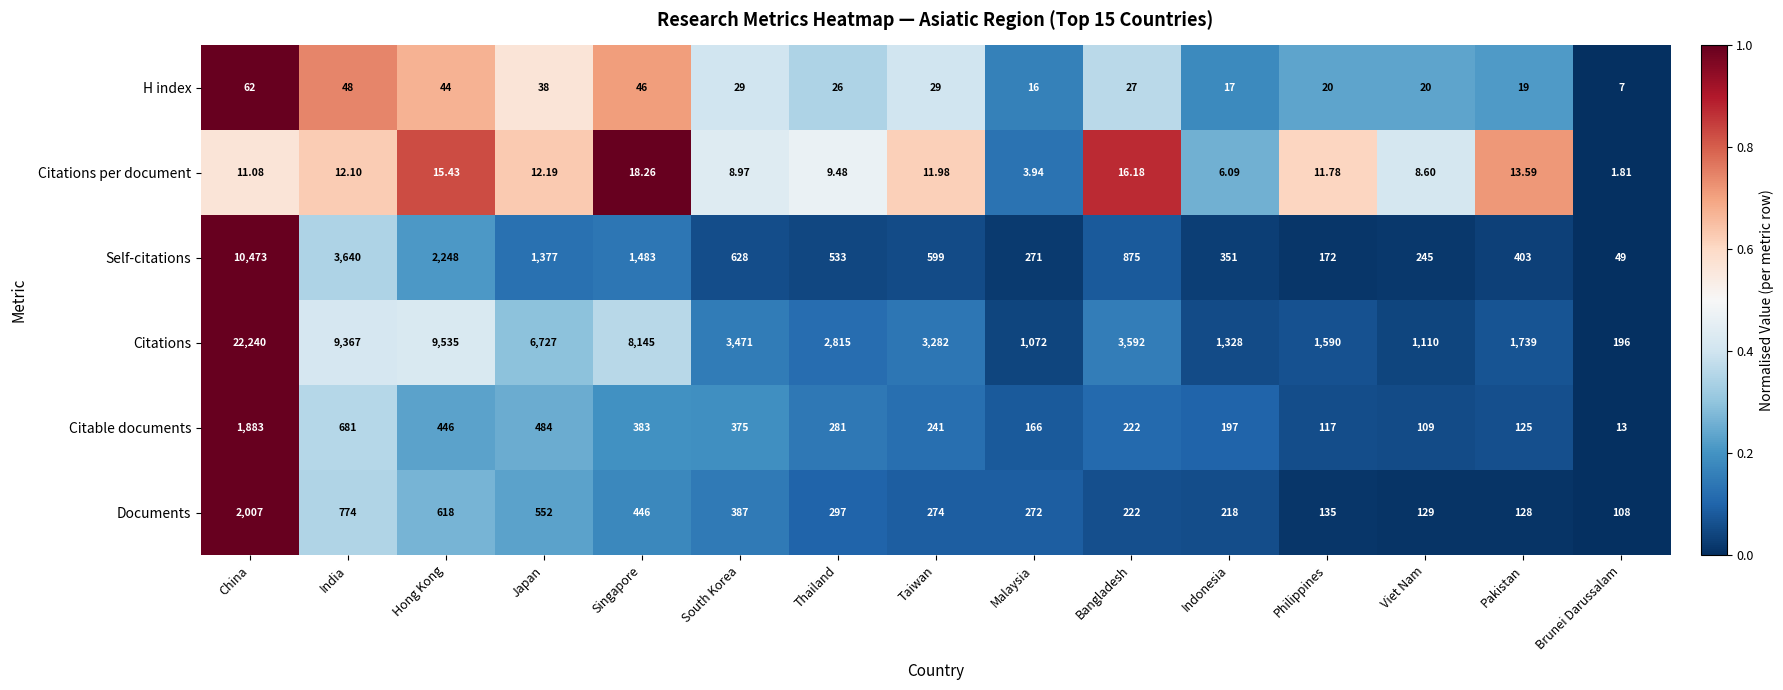

Which category has the highest value in the Citations series?

China